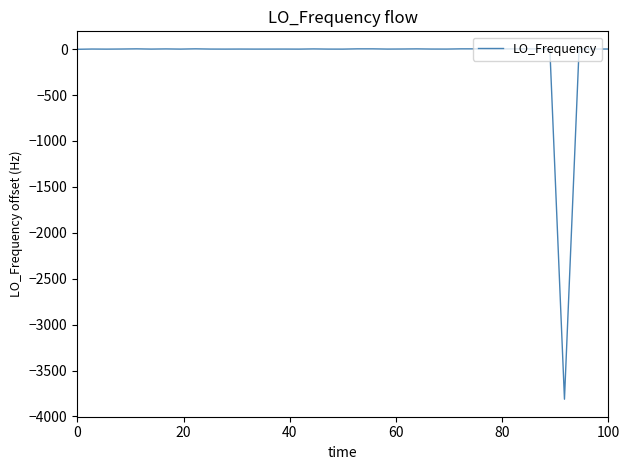

What is the difference between the maximum and minimum values?

3815.0